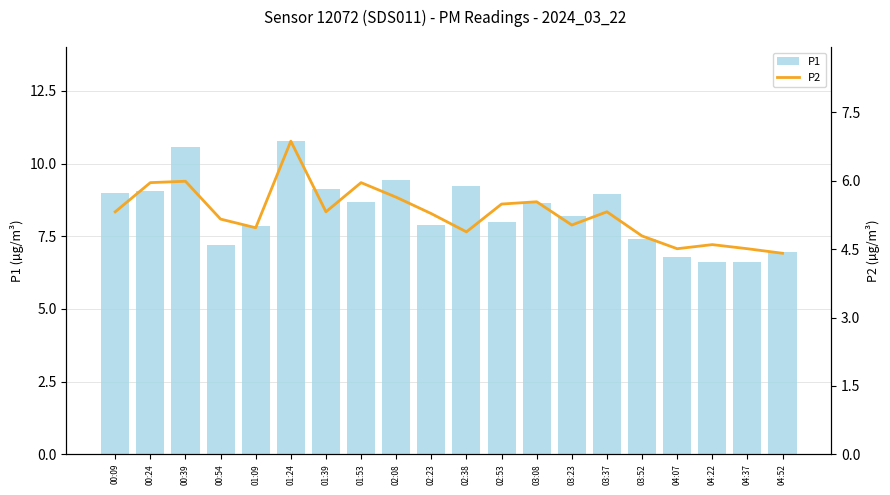

Reading left to right, extract all data points from this chart.

P1: 9.0	9.1	10.6	7.2	7.9	10.8	9.1	8.7	9.4	7.9	9.2	8.0	8.6	8.2	9.0	7.4	6.8	6.6	6.6	7.0
P2: 5.3	6.0	6.0	5.2	5.0	6.9	5.3	6.0	5.6	5.3	4.9	5.5	5.5	5.0	5.3	4.8	4.5	4.6	4.5	4.4